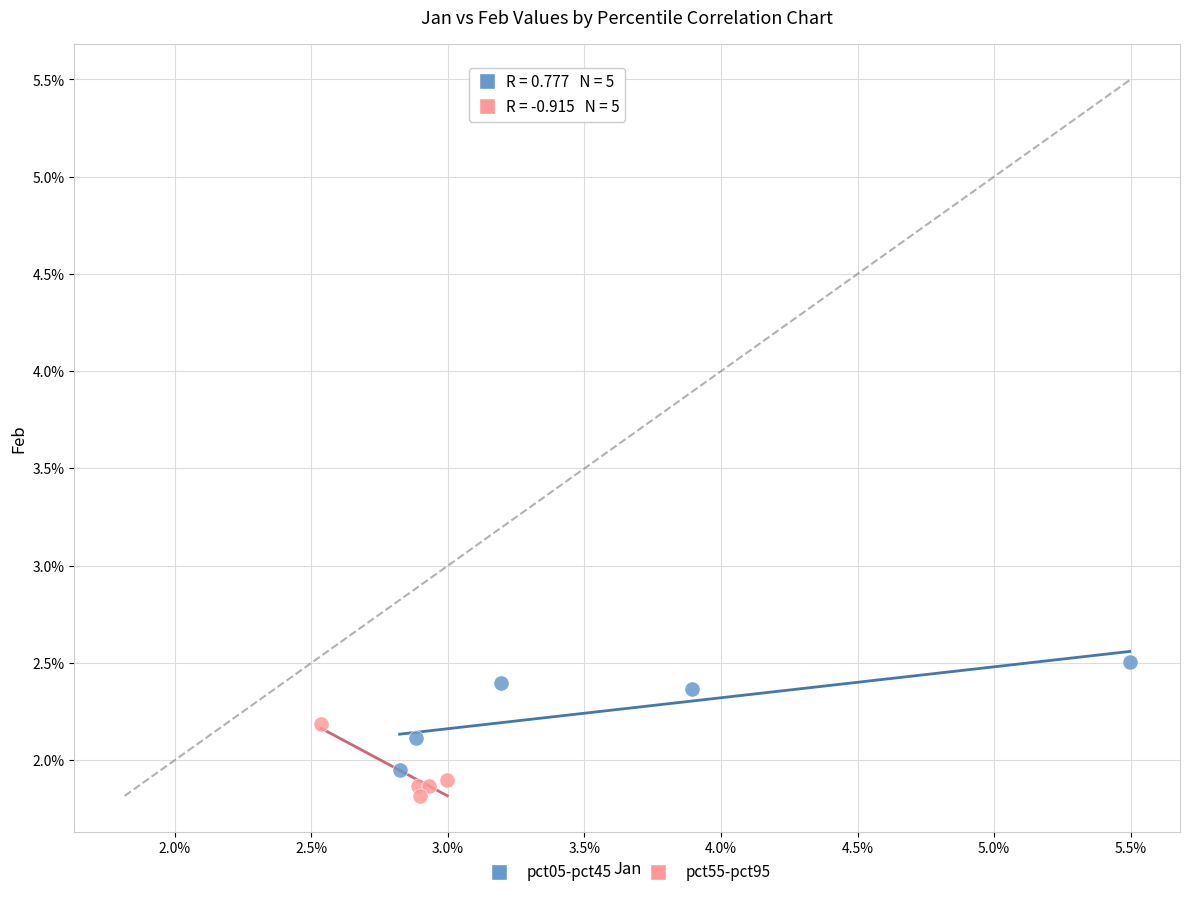

Which series reaches the maximum Y coordinate?

pct05-pct45